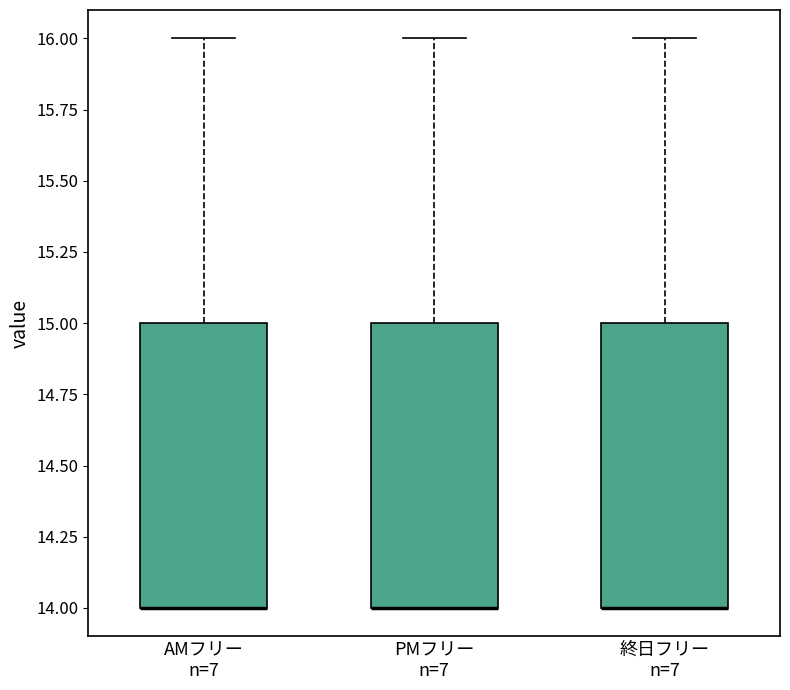

Reading left to right, transcribe this box plot: for each box, give where its median line is, the range the box spans, and where its two whiskers end, as read against the y-axis. The values are not printed on the chart, so give them approximately, as read against the axis.

AMフリー n=7: median 14 (drawn on the box's lower edge), box 14 to 15, whiskers 14 to 16
PMフリー n=7: median 14 (drawn on the box's lower edge), box 14 to 15, whiskers 14 to 16
終日フリー n=7: median 14 (drawn on the box's lower edge), box 14 to 15, whiskers 14 to 16